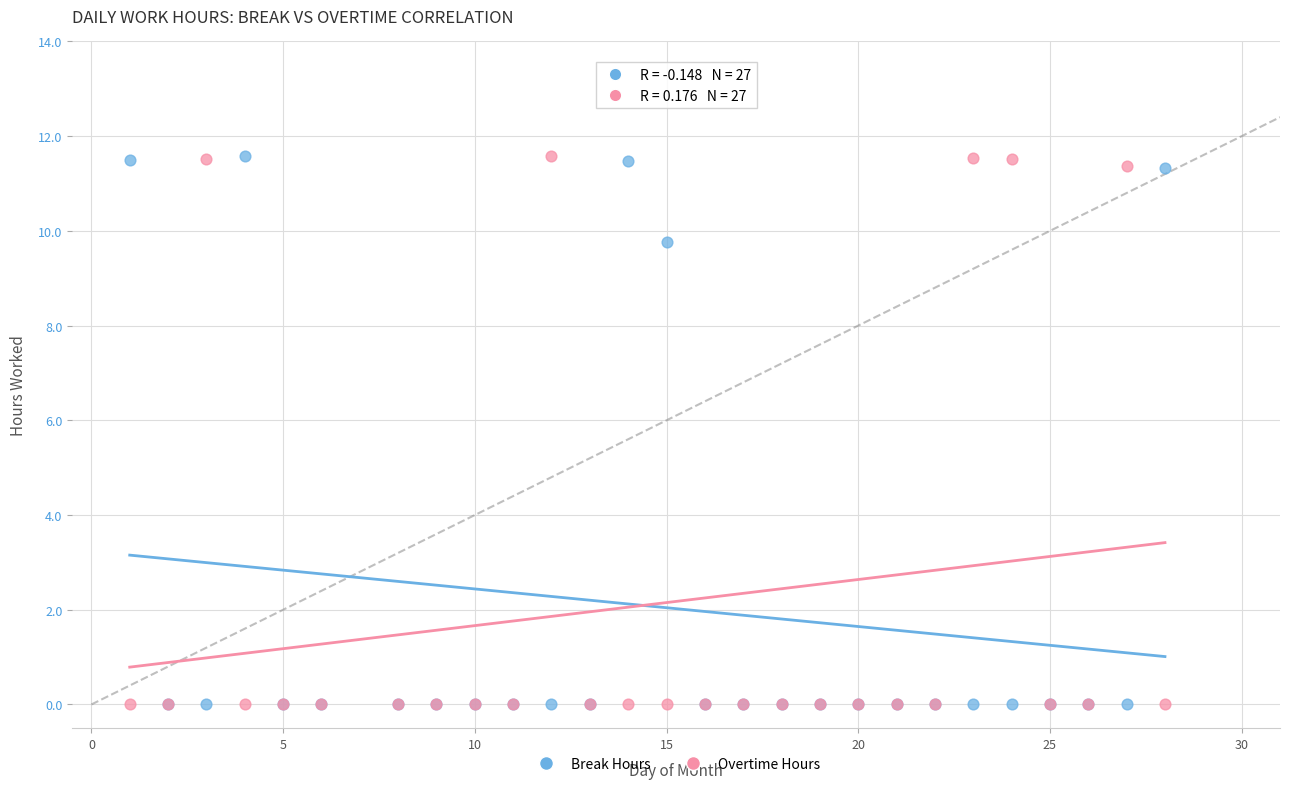

What are all the series names shown in the legend?

Break Hours, Overtime Hours